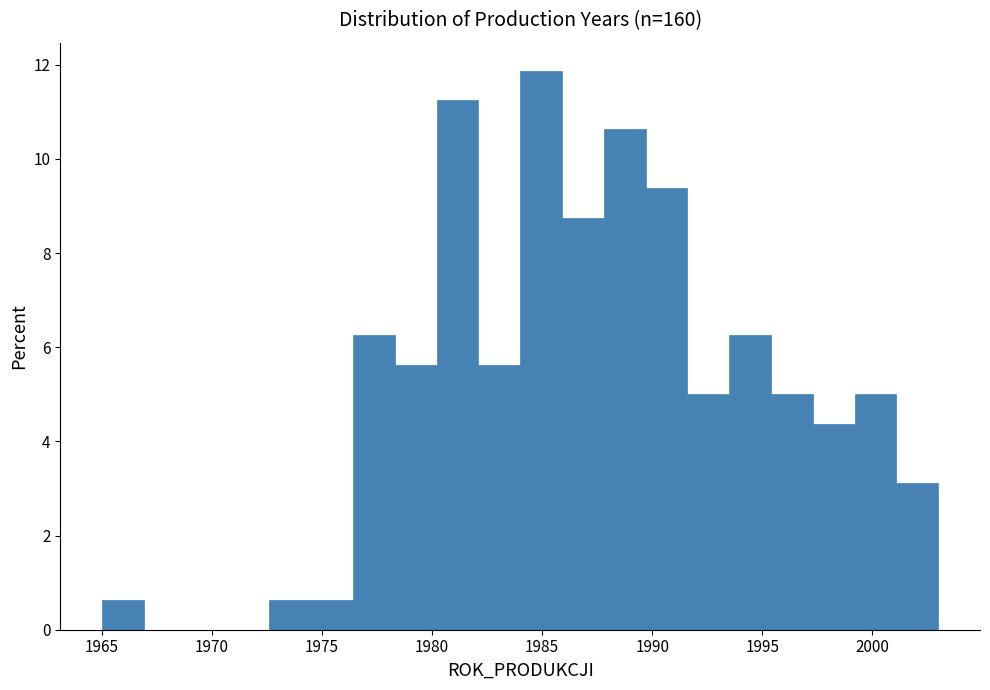

Around what value on the x-axis is the tallest bar? Give the approximate position of its centre, as read against the axis.

1985.0